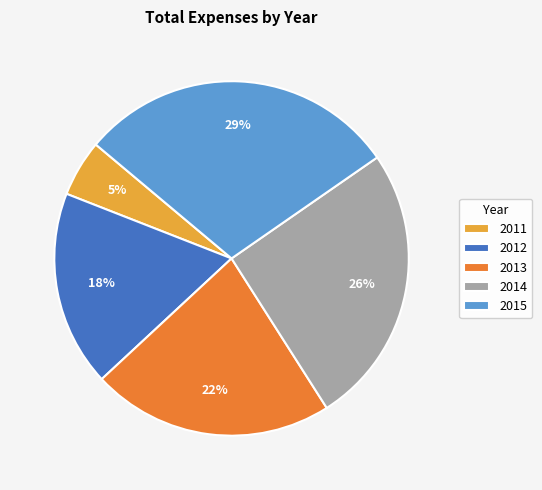

Which has a higher value, 2013 or 2015?

2015